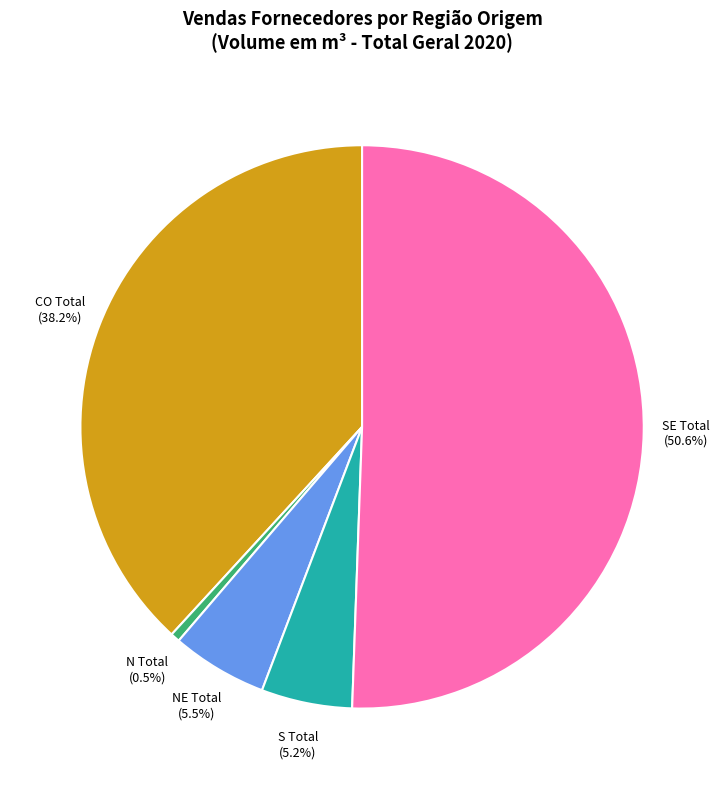

Is there a majority slice in this chart?

Yes